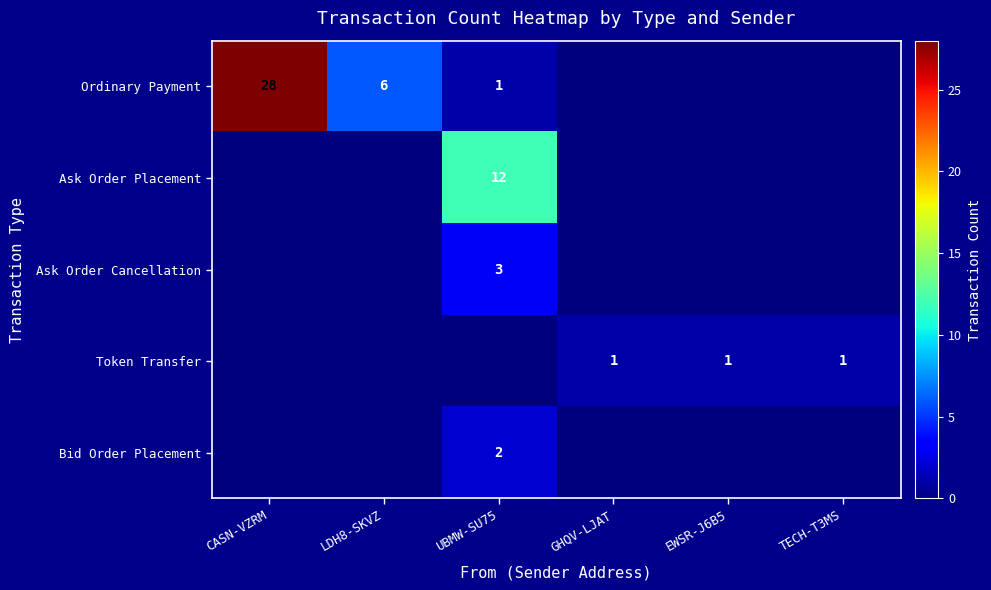

The value of Ordinary Payment at LDH8-SKVZ is 8. True or false?

False